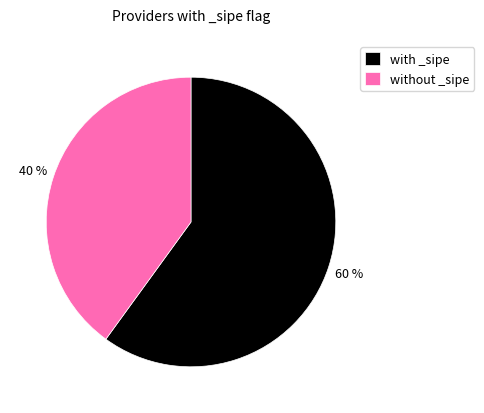

Is with _sipe the majority of the pie?

Yes